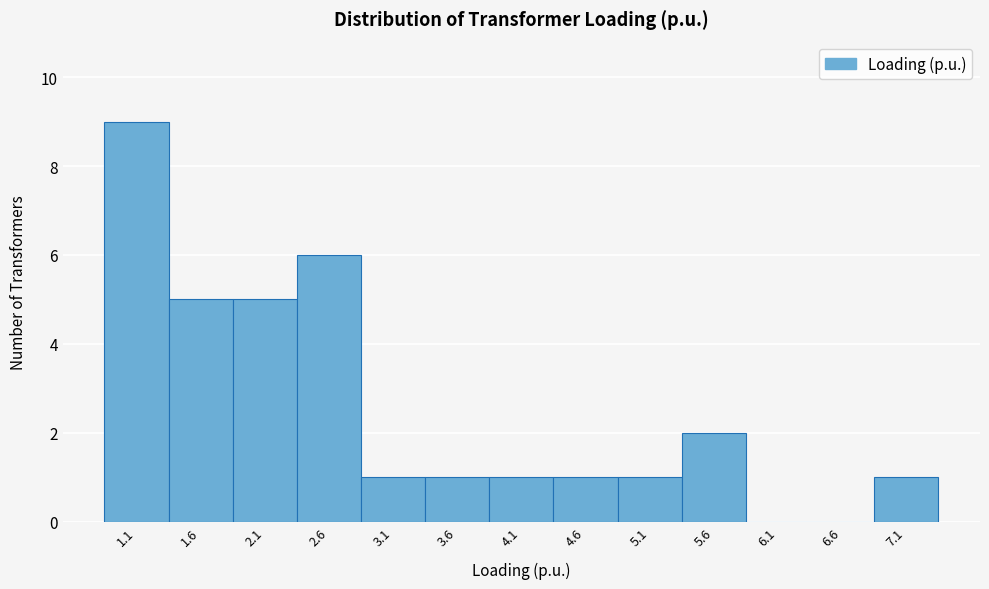

Reading left to right, transcribe all the data shown in this chart.

1.1=9	1.6=5	2.1=5	2.6=6	3.1=1	3.6=1	4.1=1	4.6=1	5.1=1	5.6=2	6.1=0	6.6=0	7.1=1